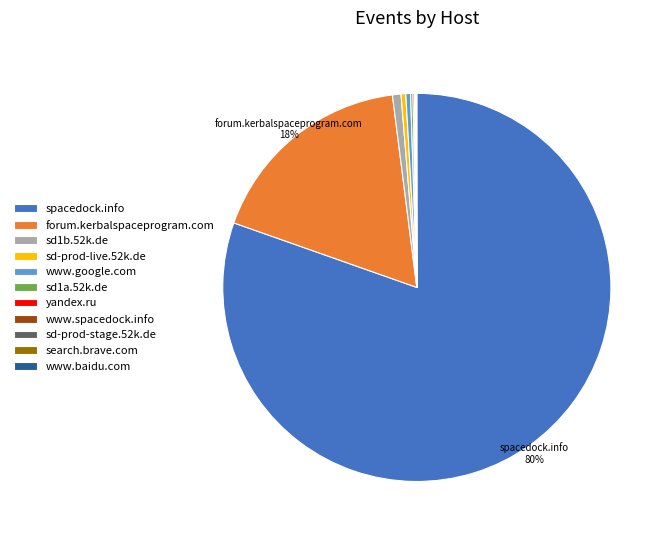

Approximately how many times larger is the value at spacedock.info compared to www.google.com?

203.8